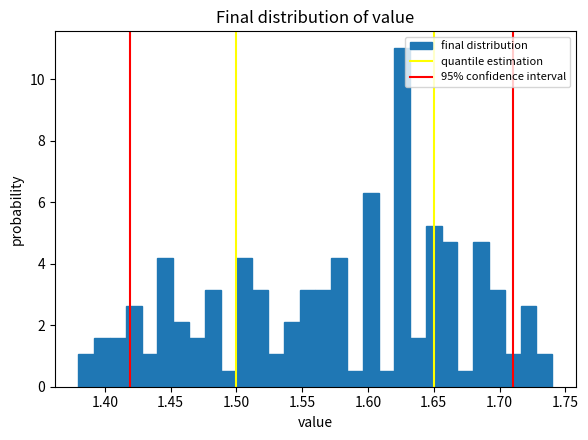

Read against the x-axis, roughly where is the centre of the tallest bar?

1.625